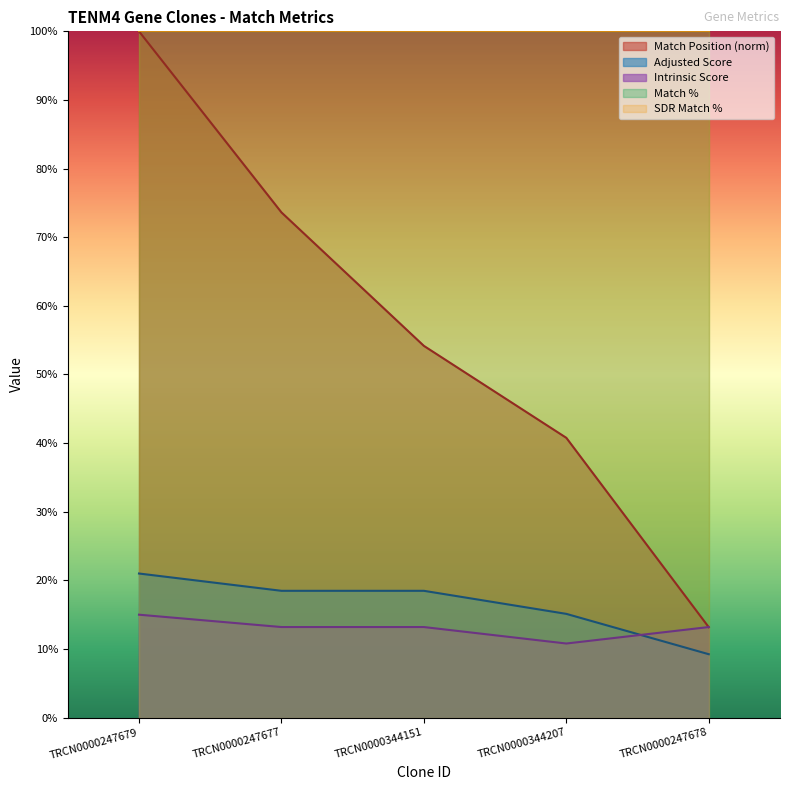

Does the chart display data point markers on the line(s)?

No